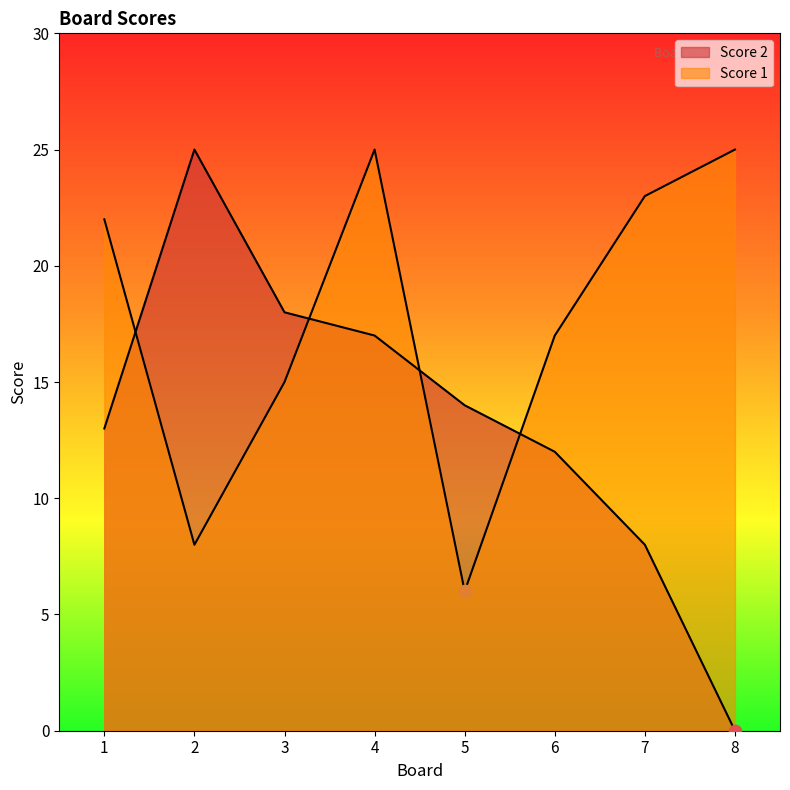

Is the value of Score 1 at 4 greater than the value of Score 2 at 5?

Yes